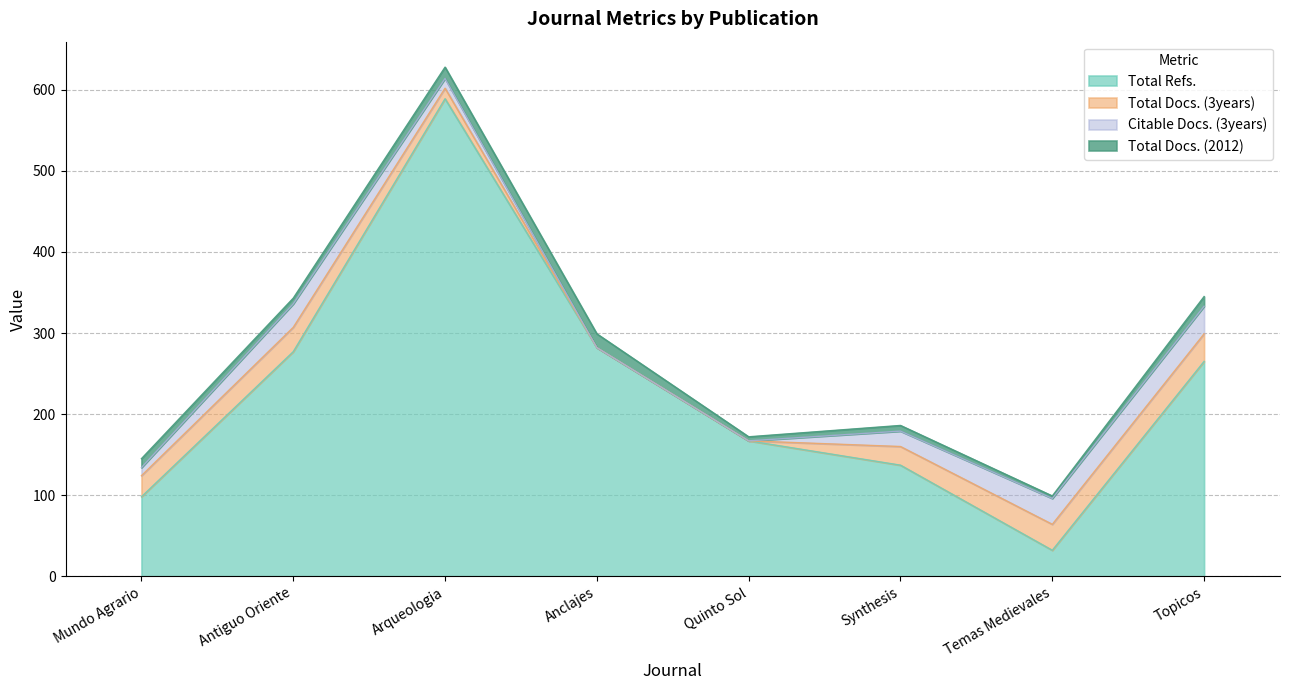

Where is the first local maximum for Total Docs. (2012)?

Anclajes